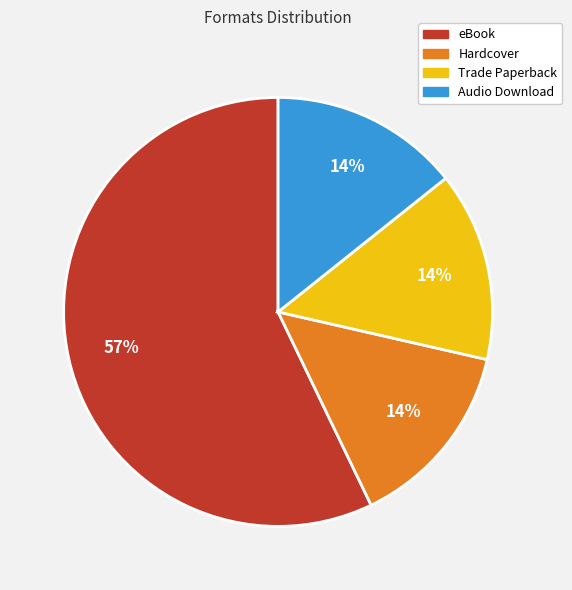

To the nearest percent, what portion does Trade Paperback represent?

14%